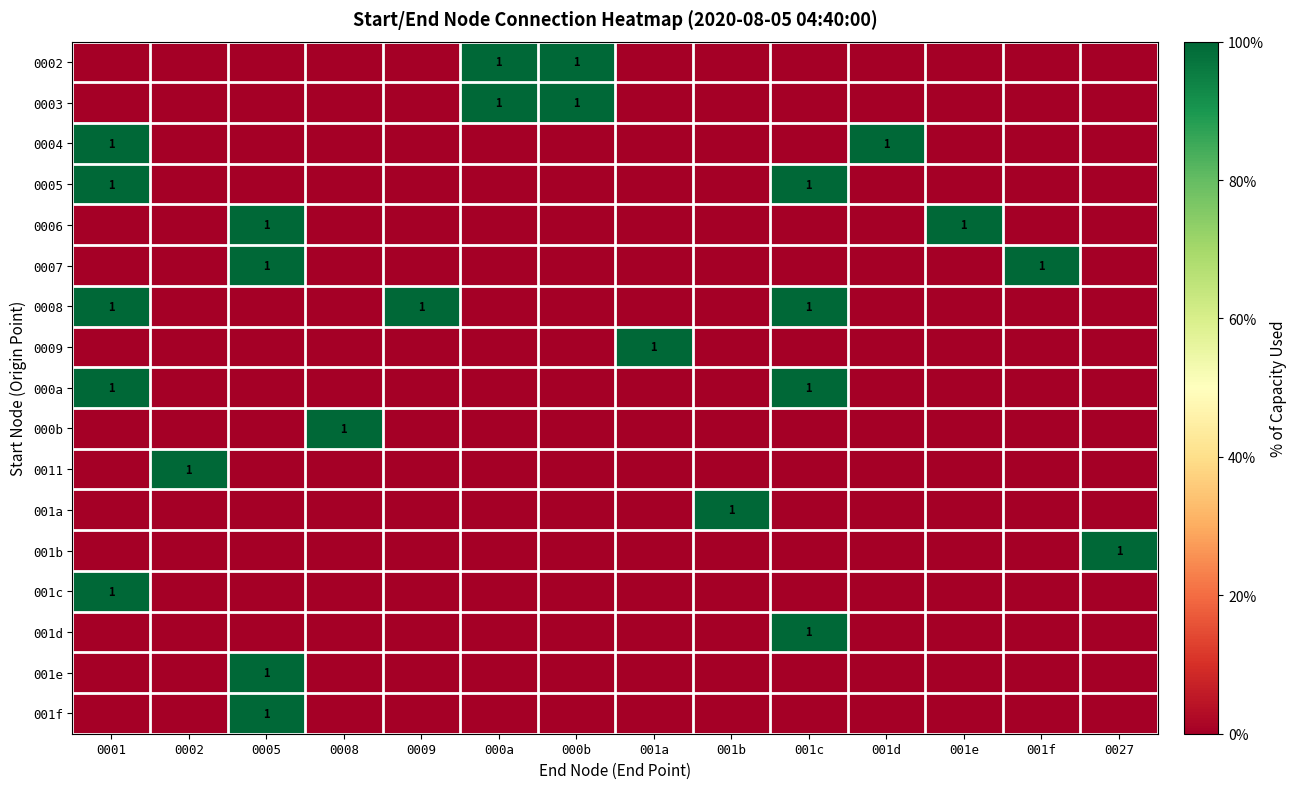

At how many categories does at least one series exceed 0?

14